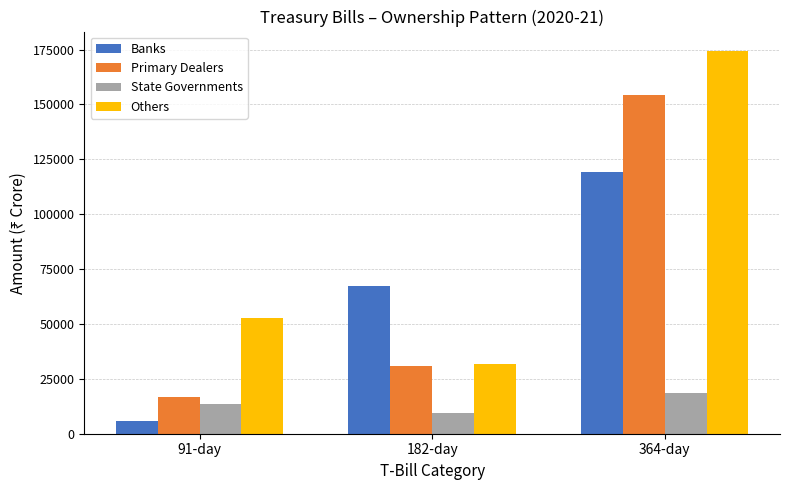

What is the label of the 3rd bar from the left?

364-day